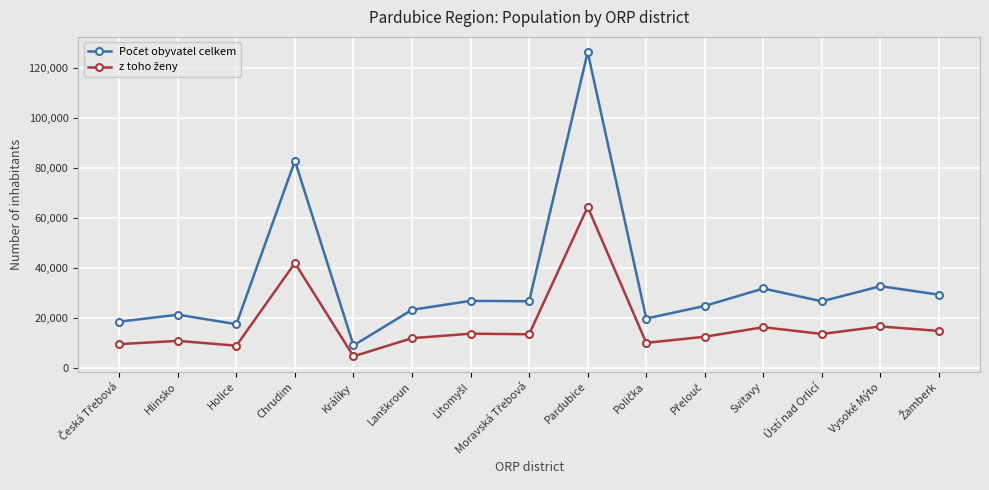

What is the smallest value displayed?

4480